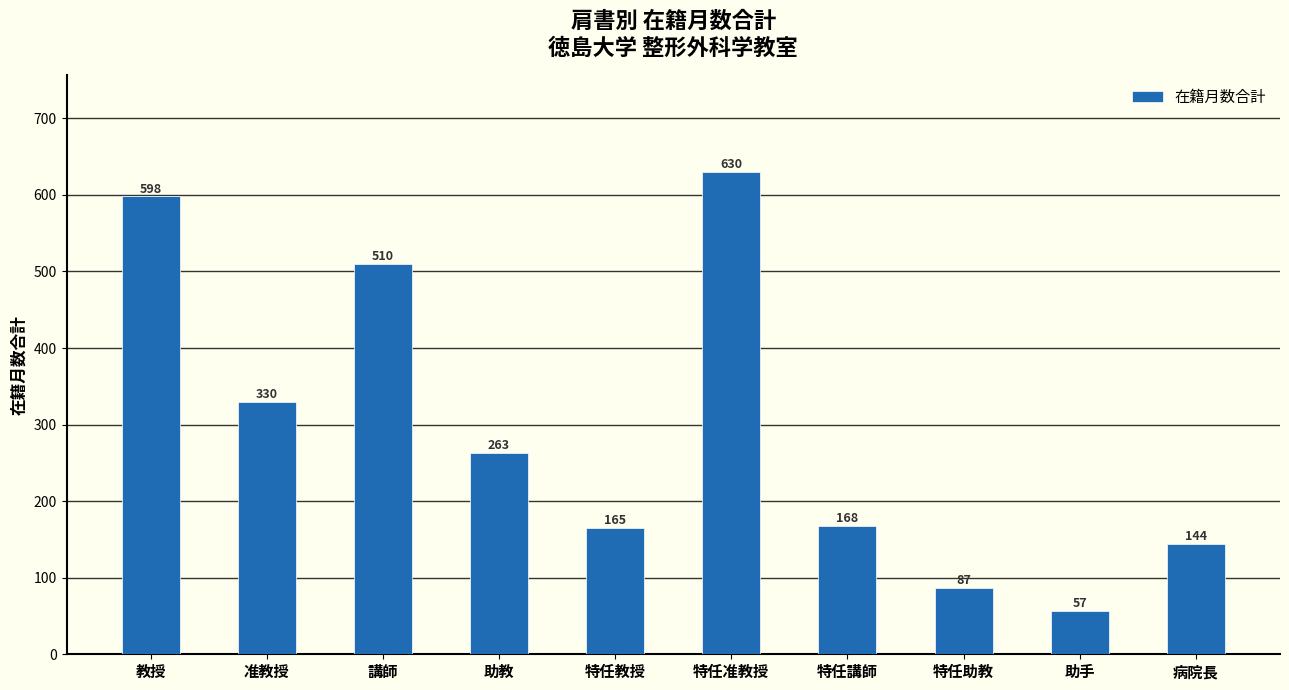

Are the bars grouped side by side (vs. stacked)?

No